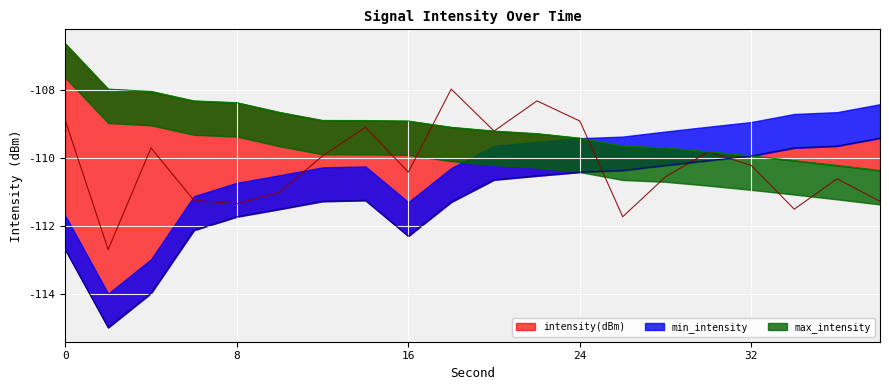

Is it true that intensity(dBm) equals -179.2 at 8?

False